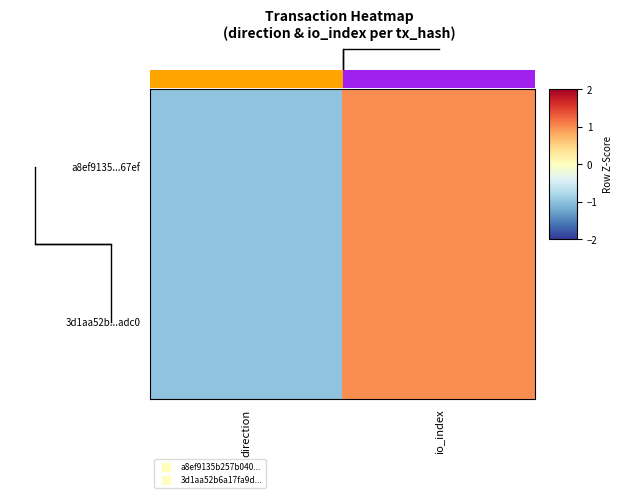

At how many categories does at least one series exceed 0?

1